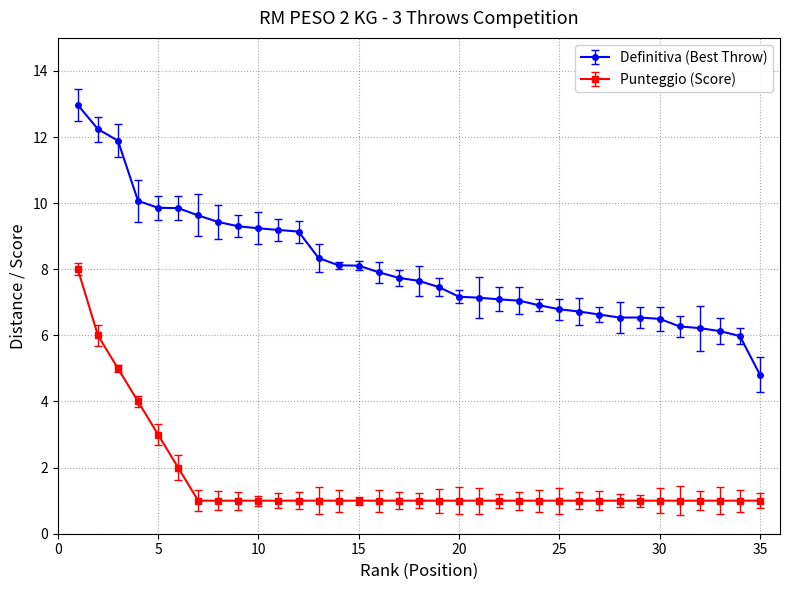

Which series has the largest total across all categories?

Definitiva (Best Throw)